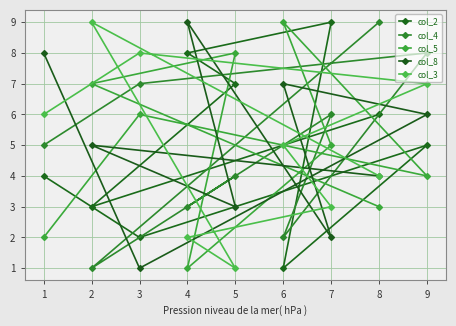

What is the difference between the second highest and second lowest values in the col_2 series?

6